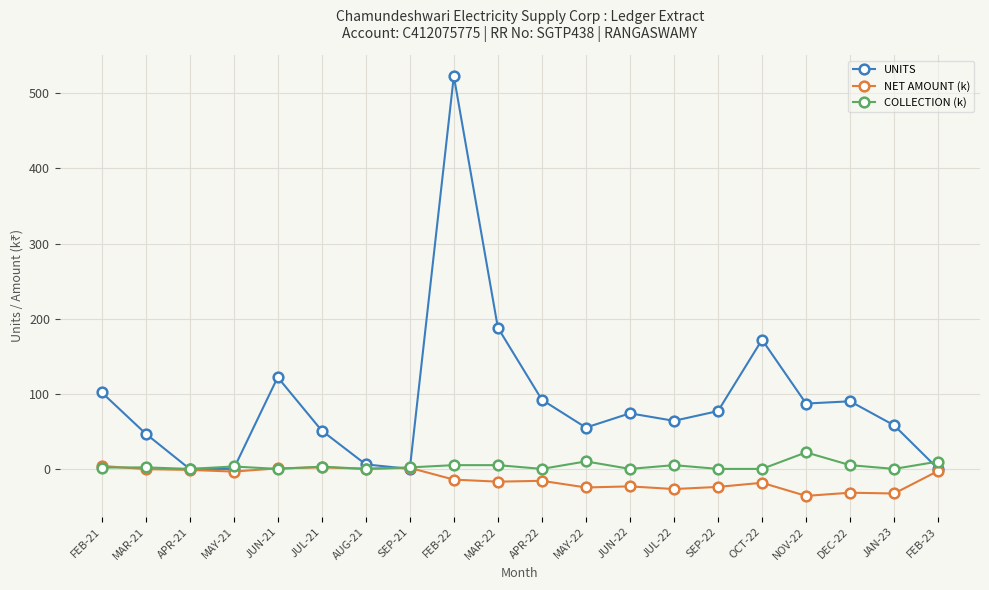

True or false: UNITS has more than 1 interior local peaks.

True